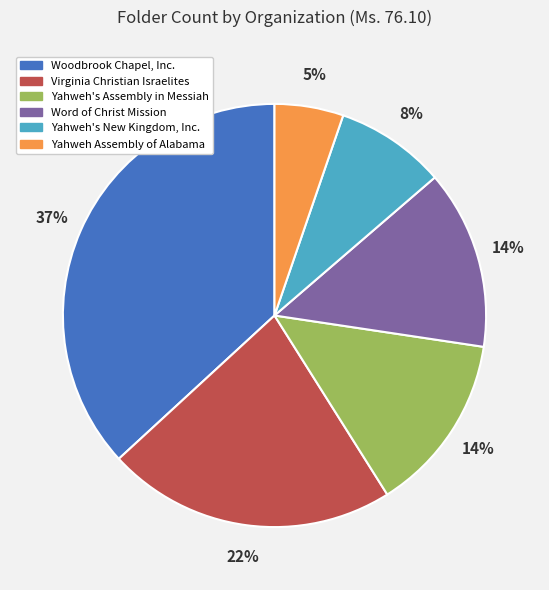

Approximately how many times larger is the value at Yahweh Assembly of Alabama compared to Yahweh's New Kingdom, Inc.?

0.6